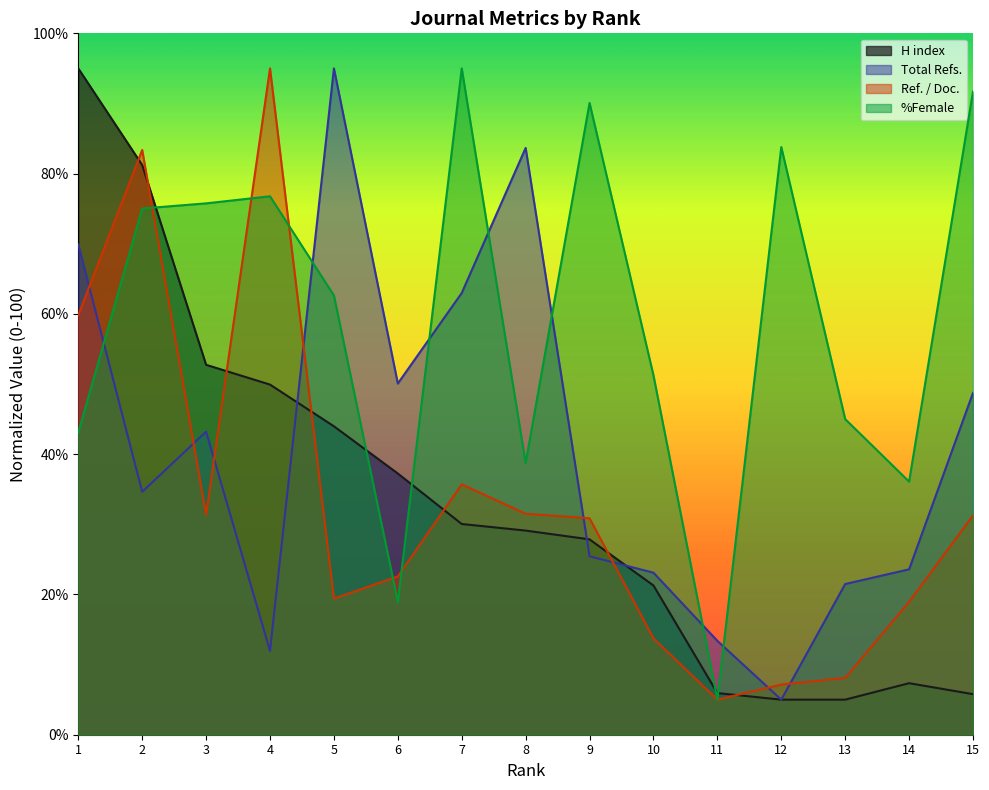

Between which two adjacent categories do %Female and Total Refs. first intersect?

1 and 2